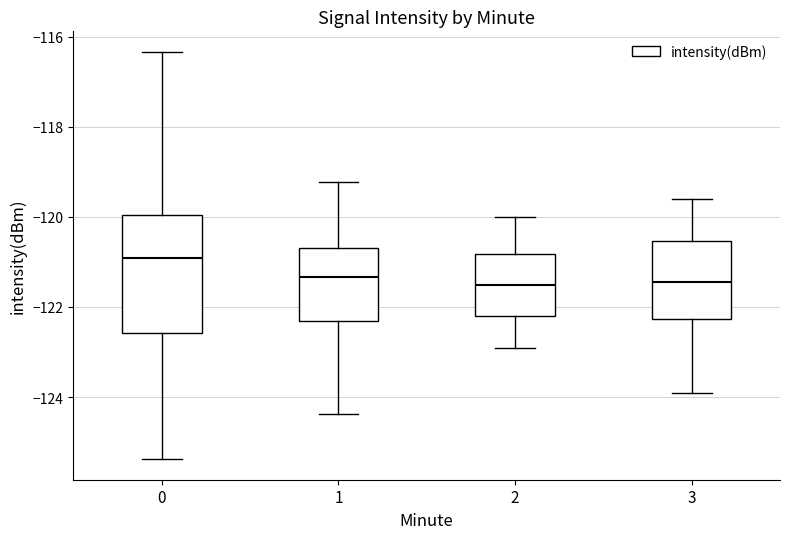

Which box is the tallest, from its lower edge to its upper edge?

0